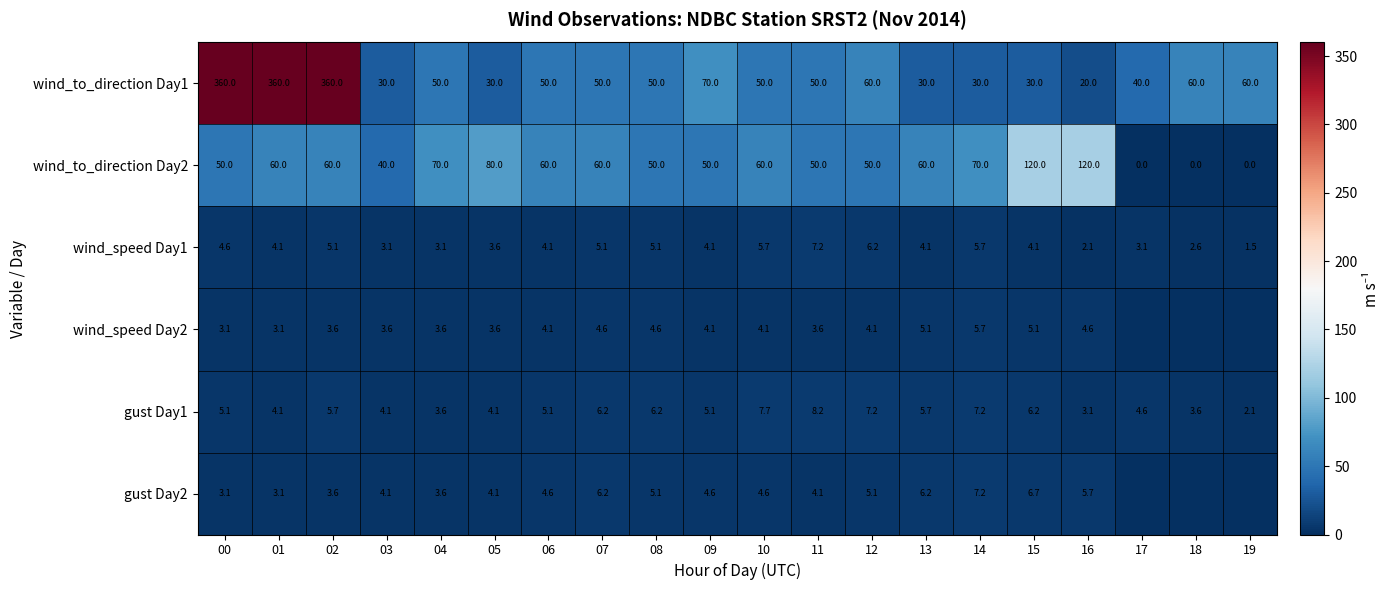

Between 04 and 15, which series saw the biggest shift?

wind_to_direction Day2